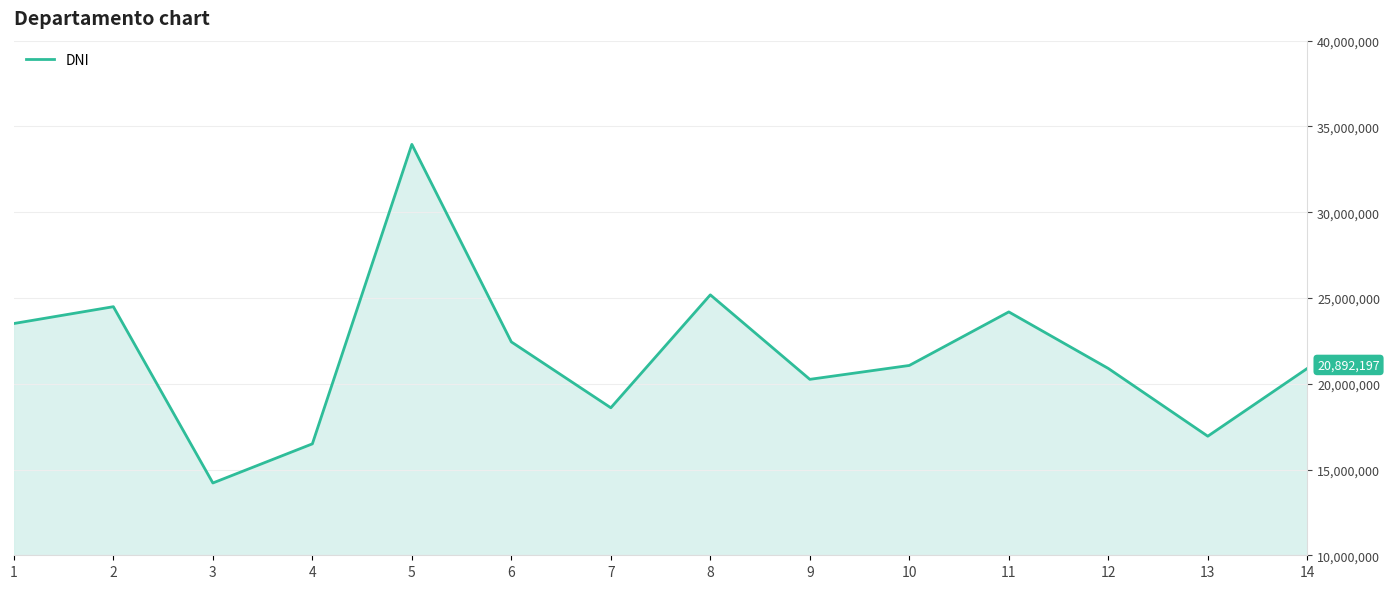

What is the approximate value at 8, to the nearest 100?

25182200